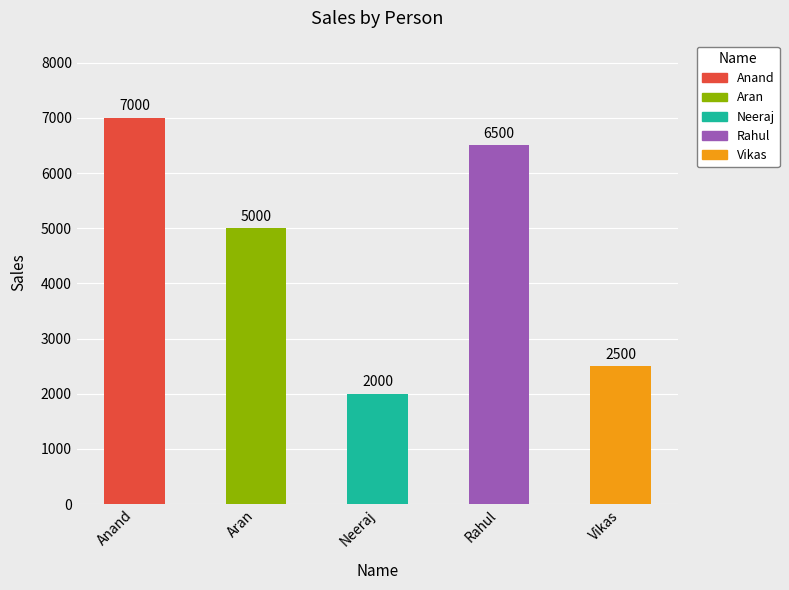

Read the value at Vikas.

2500